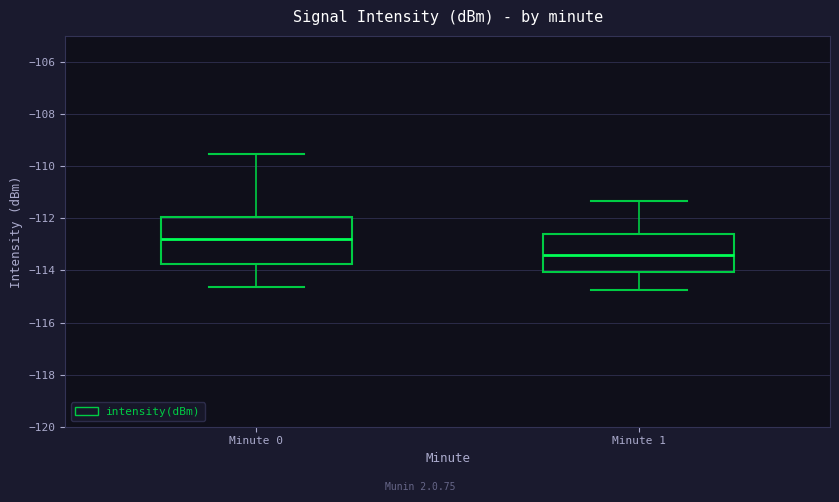

Where does the lower whisker of the box for Minute 0 end on the y-axis? The values are not printed on the chart, so give them approximately, as read against the axis.

-114.6